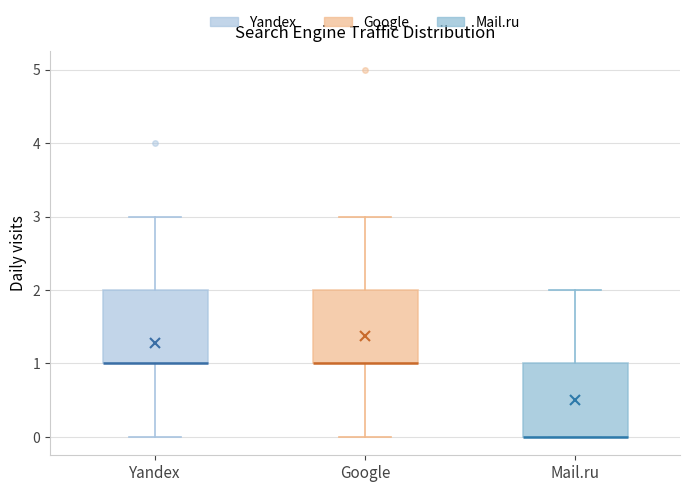

Reading left to right, transcribe this box plot: for each box, give where its median line is, the range the box spans, and where its two whiskers end, as read against the y-axis. The values are not printed on the chart, so give them approximately, as read against the axis.

Yandex: median 1 (drawn on the box's lower edge), box 1 to 2, whiskers 0 to 3
Google: median 1 (drawn on the box's lower edge), box 1 to 2, whiskers 0 to 3
Mail.ru: median 0 (drawn on the box's lower edge), box 0 to 1, whiskers 0 to 2